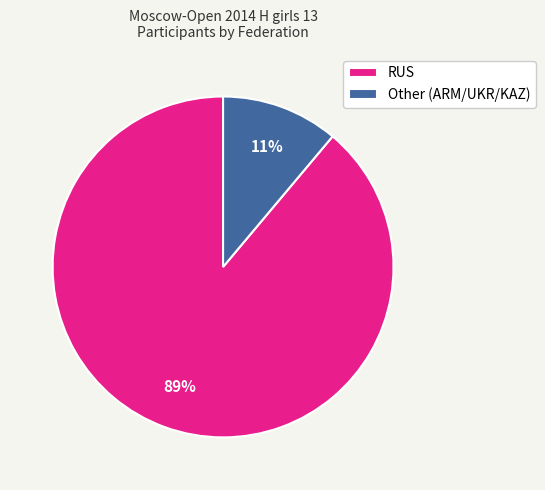

To the nearest percent, what is the difference between the RUS and Other slice percentages?

78%